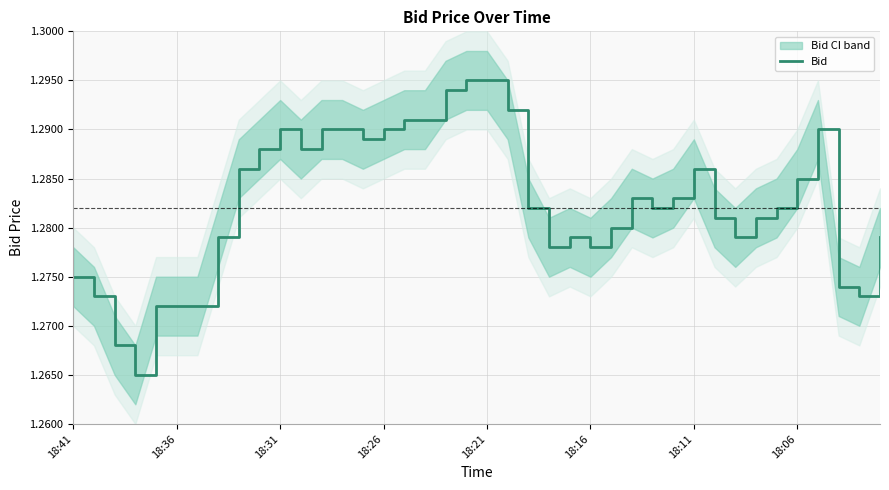

The value at 16 is 1.9. True or false?

False